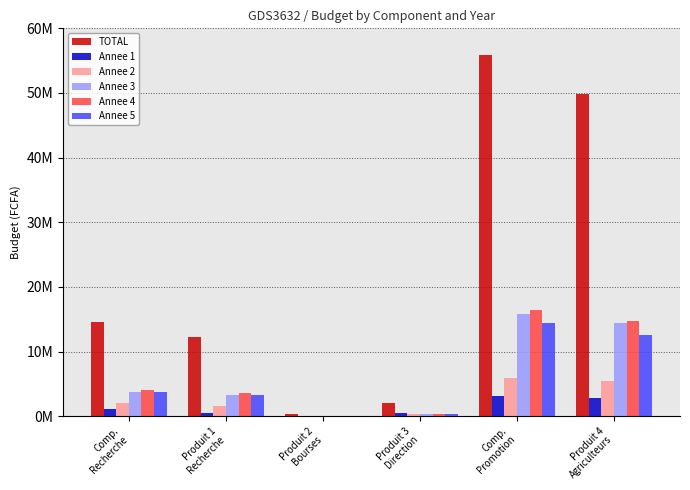

At which category is the sum across all series the highest?

Comp.
Promotion